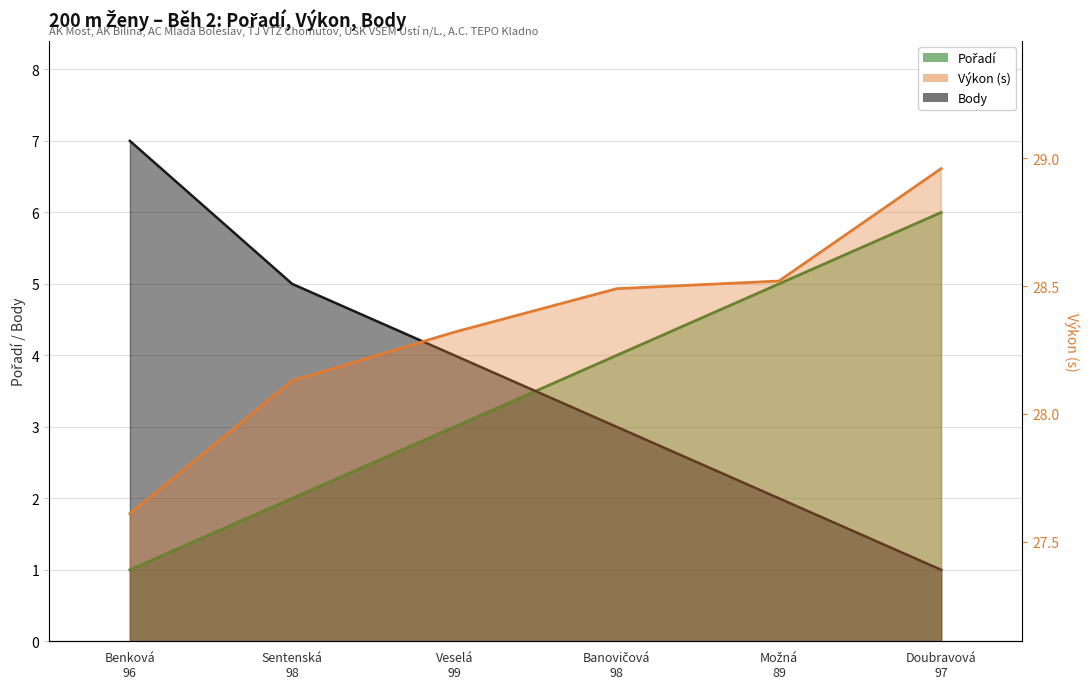

What is the sum of the Výkon values at Veselá 99 and Doubravová 97?

57.3